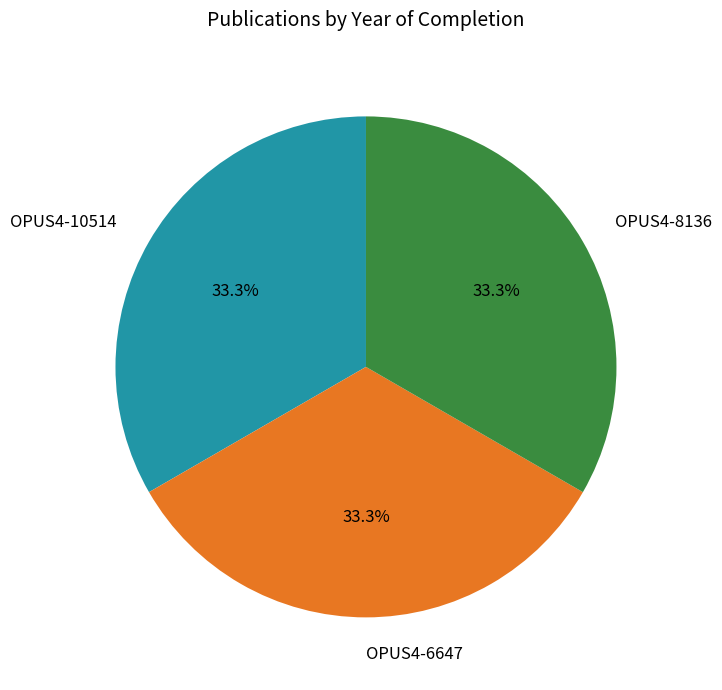

How many segments does this pie chart have?

3